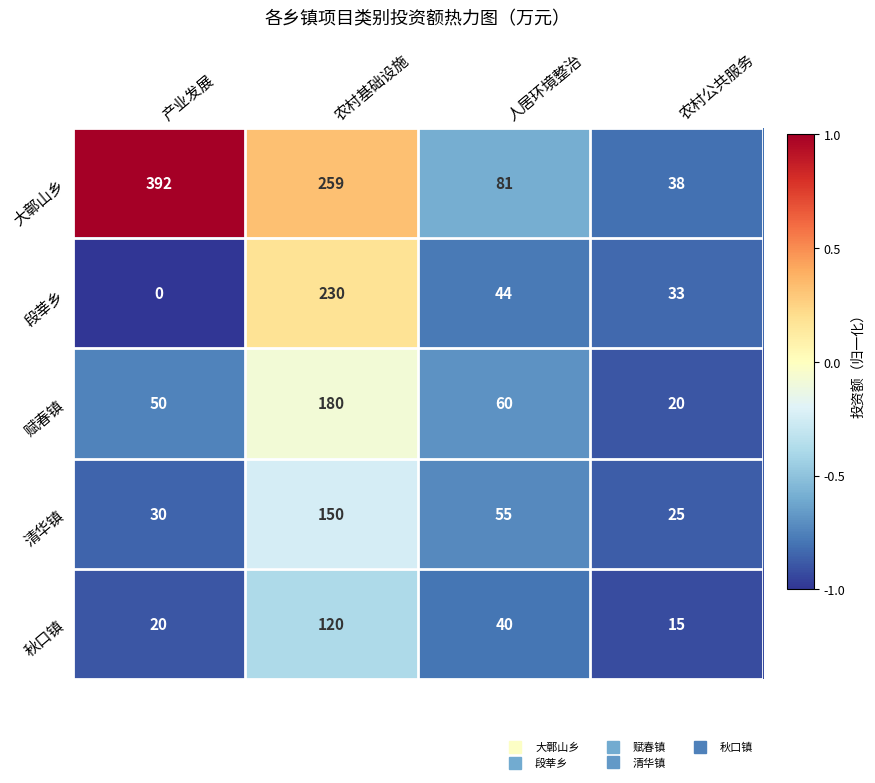

The 赋春镇 series shows 180 at 农村基础设施. True or false?

True